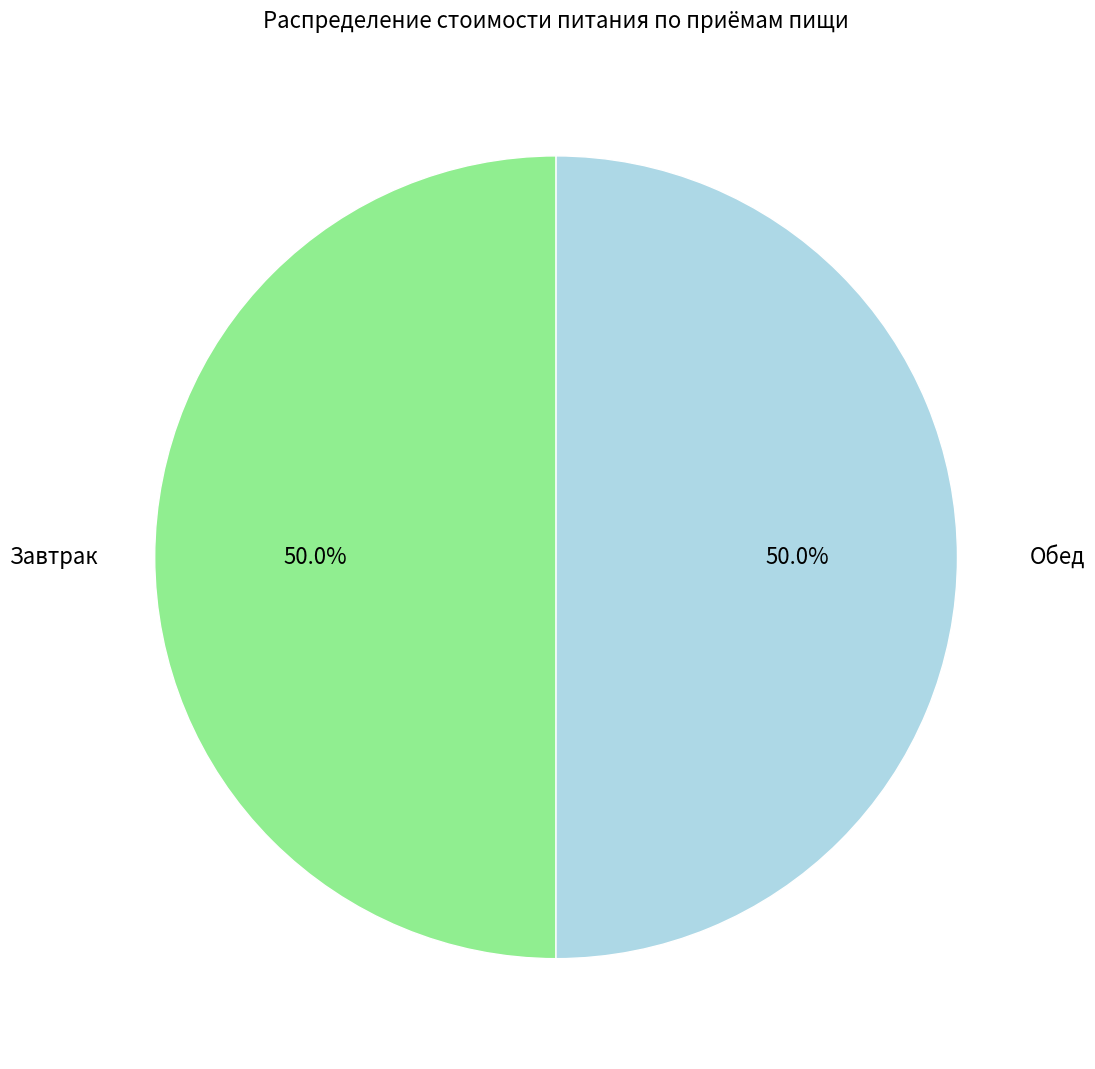

How many segments does this pie chart have?

2